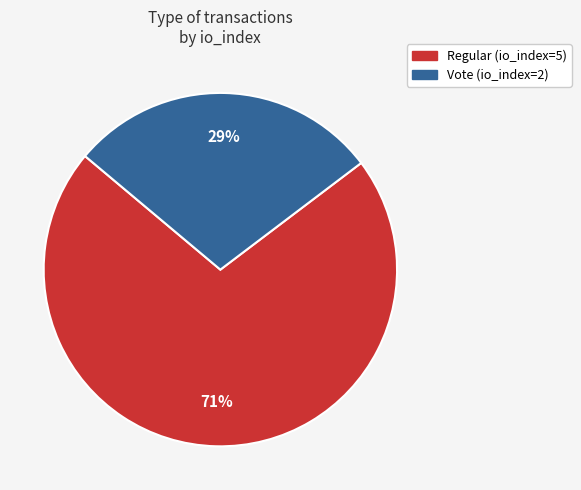

To the nearest percent, what is the combined percentage of Vote and Regular?

100%